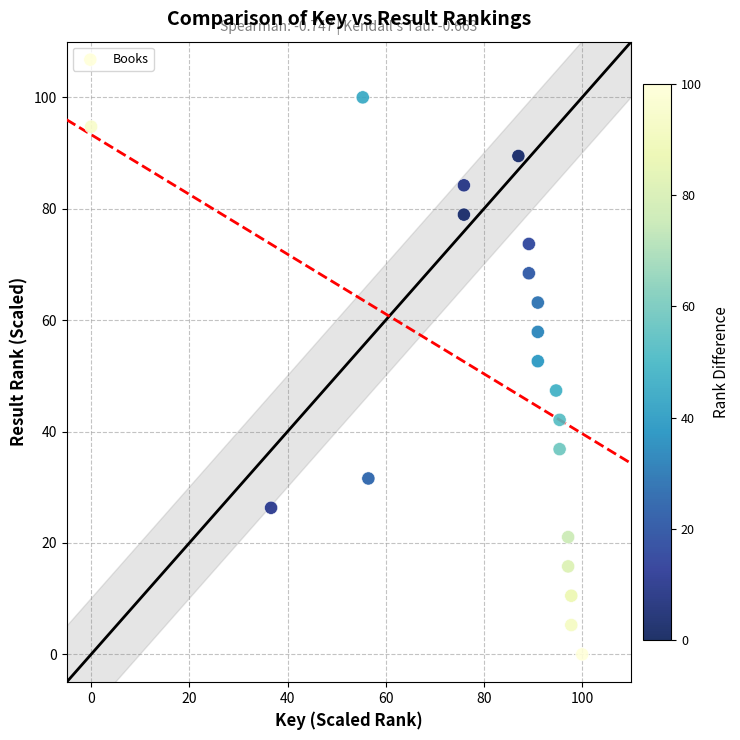

What is the range of Y values (max minus min)?

100.0